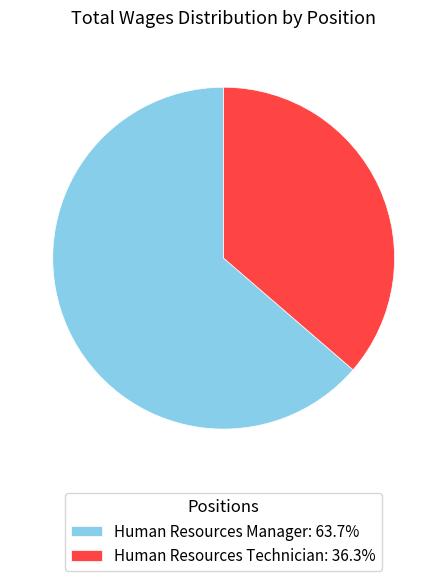

Is the sum of Human Resources Manager: 63.7% and Human Resources Technician: 36.3% greater than half?

Yes